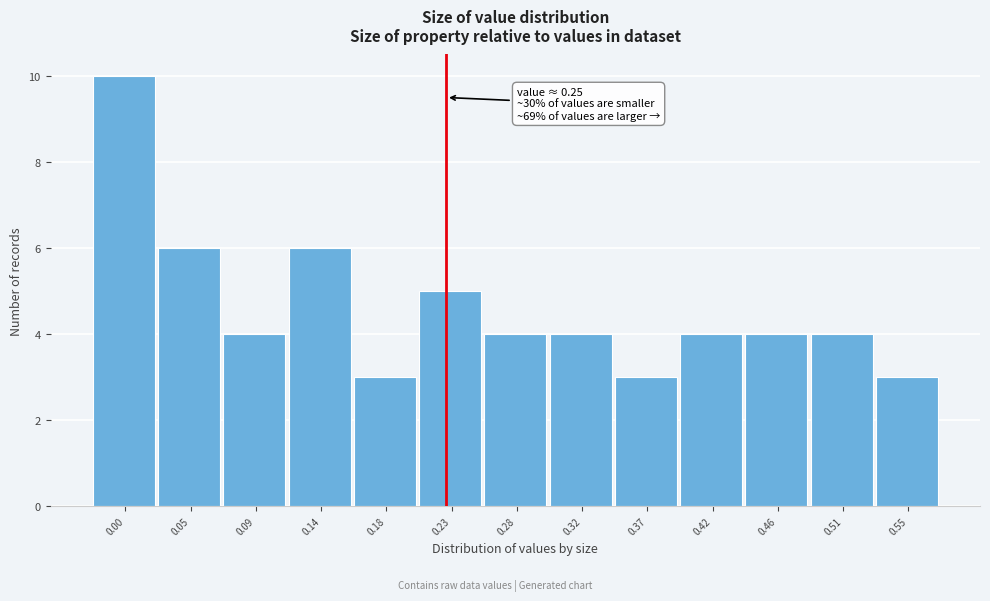

Reading left to right, what are all the values shown in this chart?

0.00=10	0.05=6	0.09=4	0.14=6	0.18=3	0.23=5	0.28=4	0.32=4	0.37=3	0.42=4	0.46=4	0.51=4	0.55=3